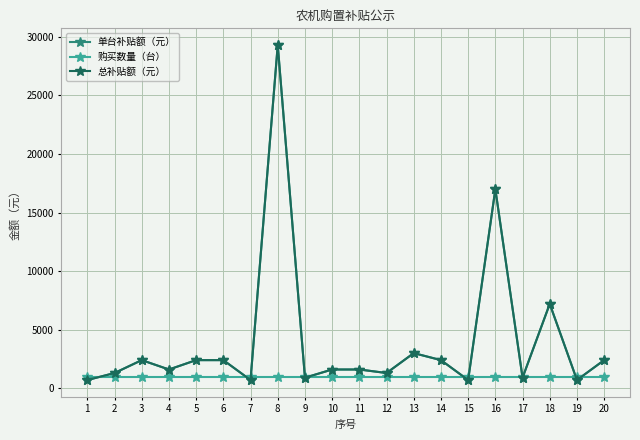

Does the chart have visible grid lines?

Yes